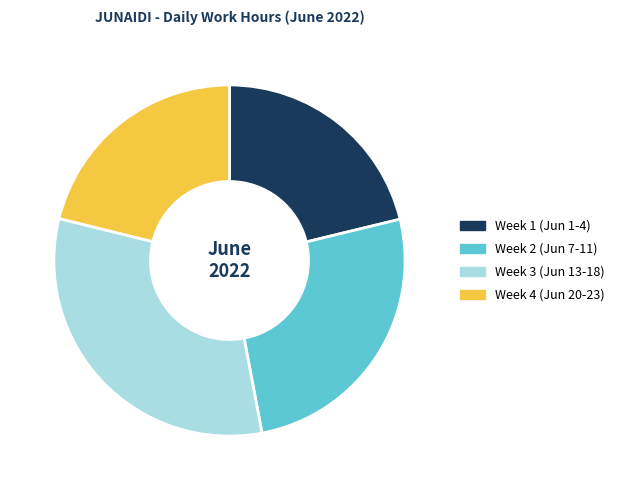

The Week 3 (Jun 13-18) slice represents 24% of the pie. True or false?

False